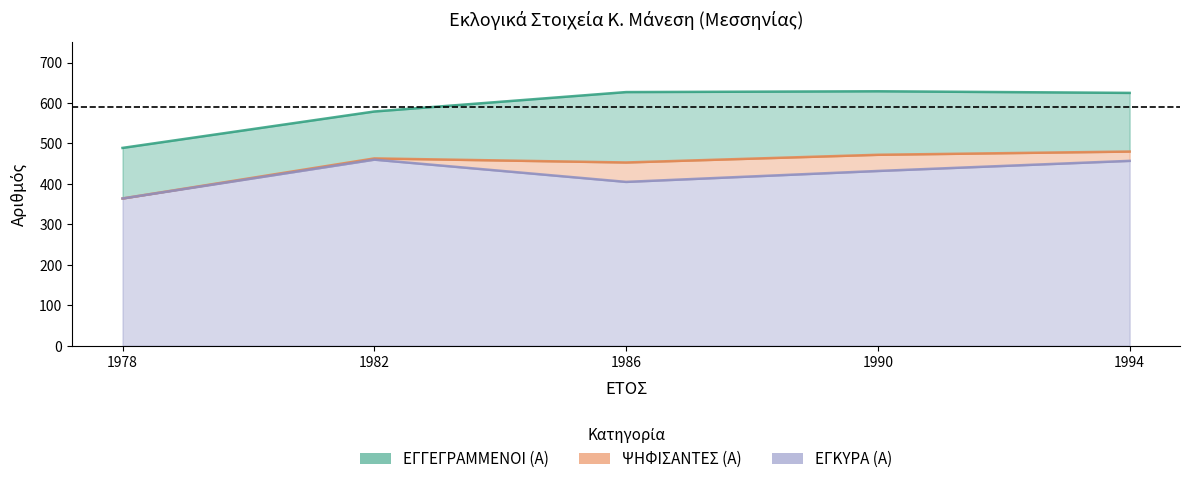

How many lines are shown in the chart?

3